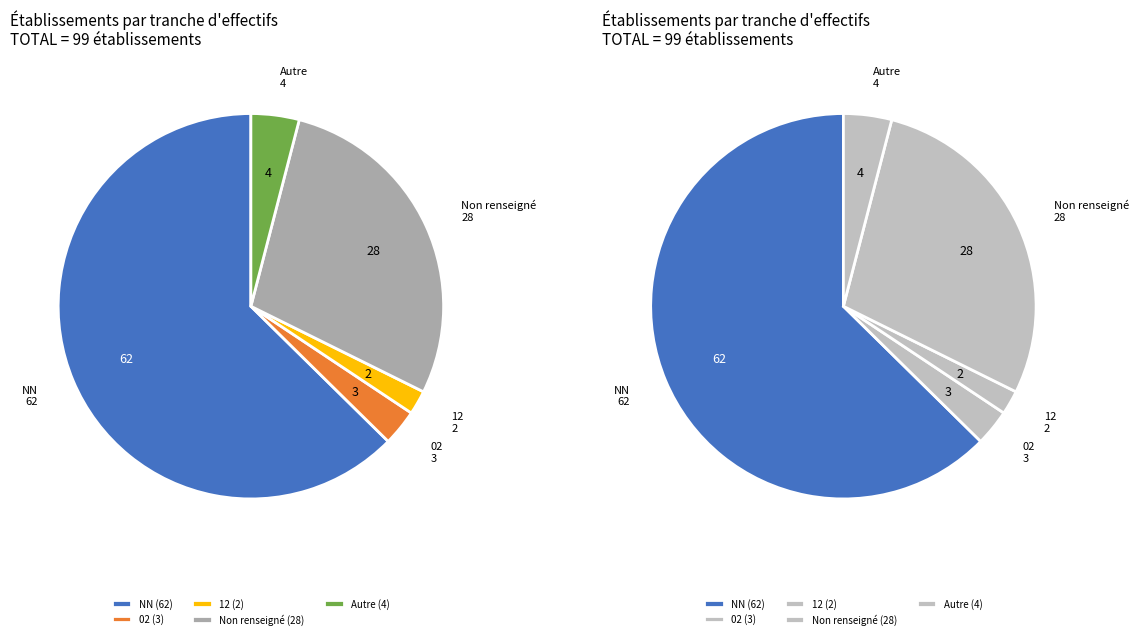

How many slices are in this pie chart?

10